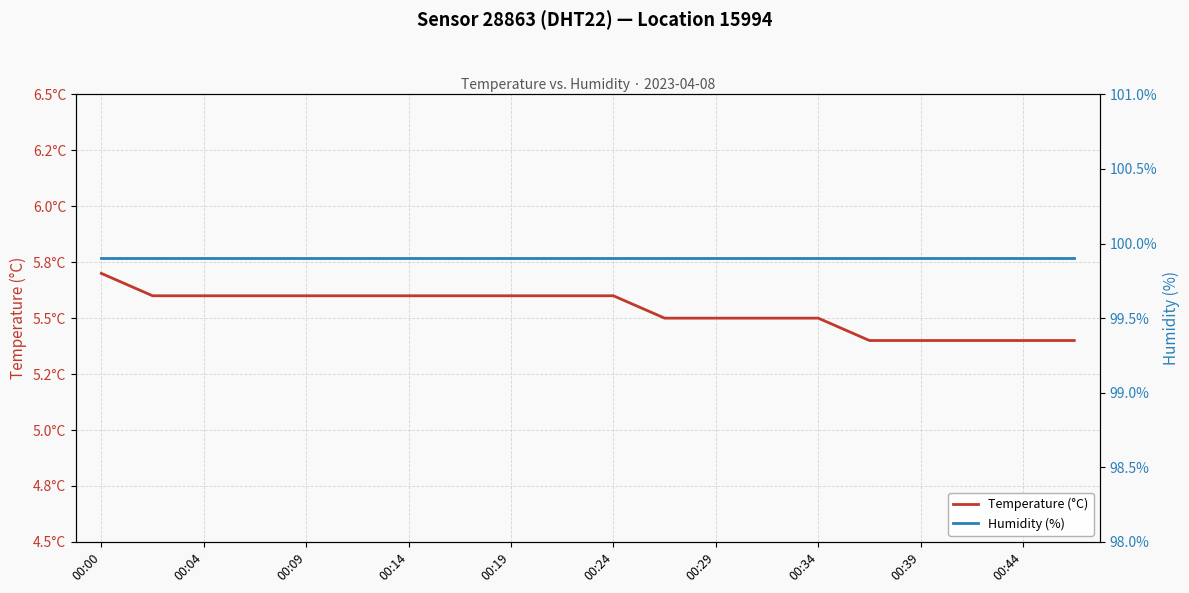

Which series changed the most between 00:24 and 00:39?

Temperature (°C)